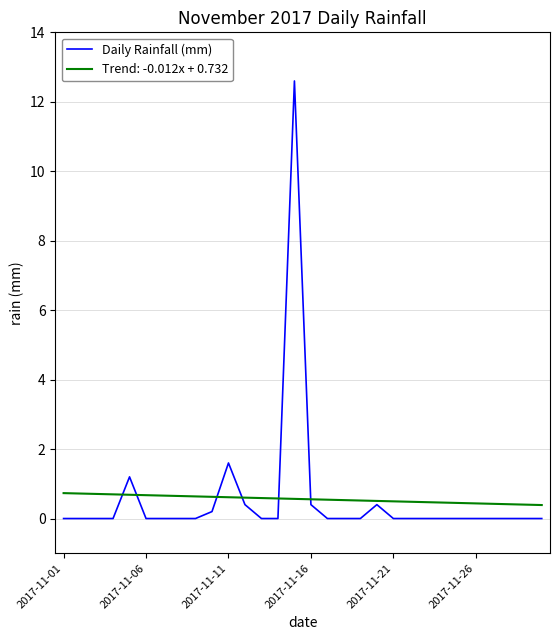

What is the greatest value displayed?

12.6